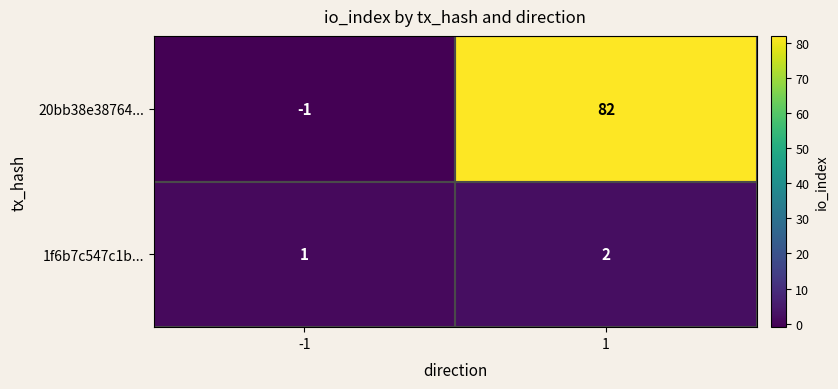

The value of 20bb38e38764... at -1 is -1. True or false?

True